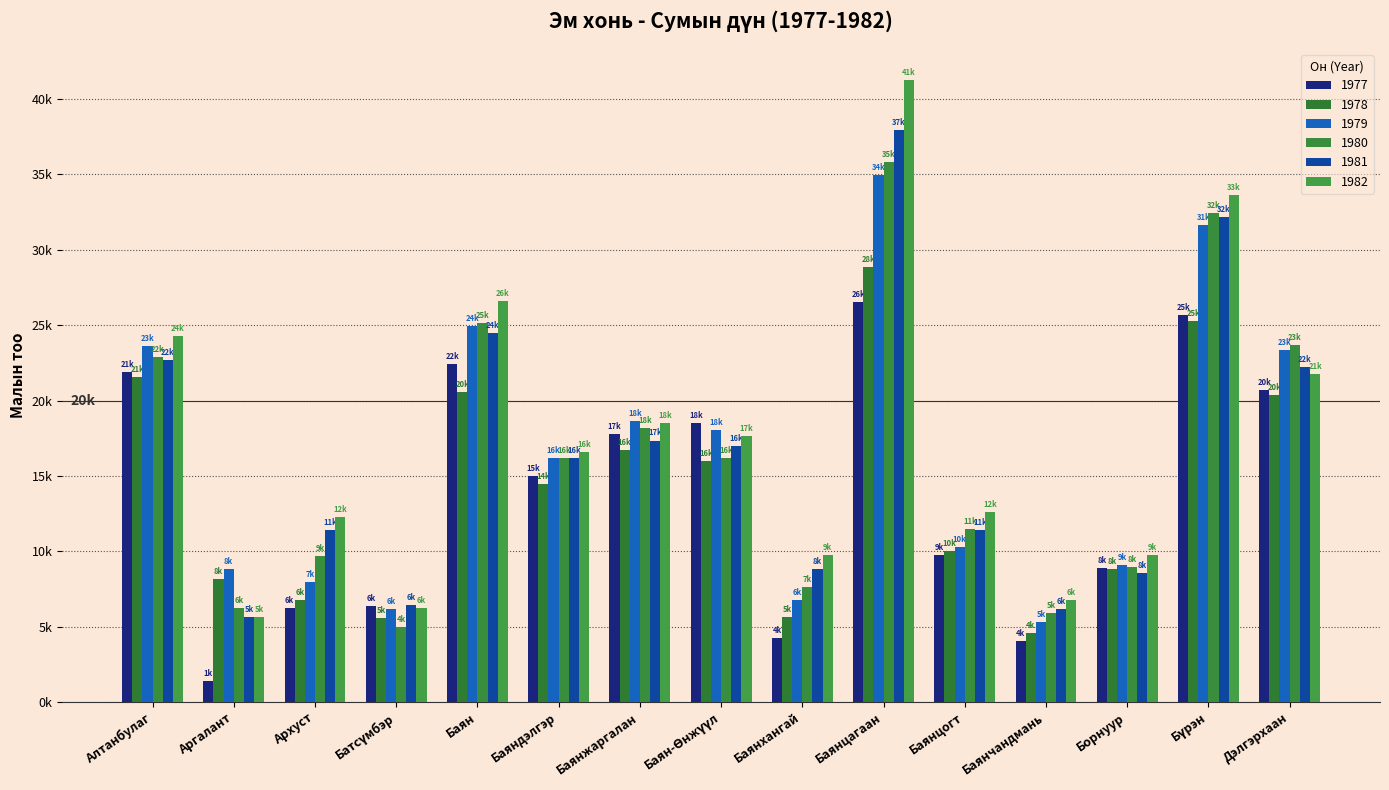

Are the bars grouped side by side (vs. stacked)?

Yes